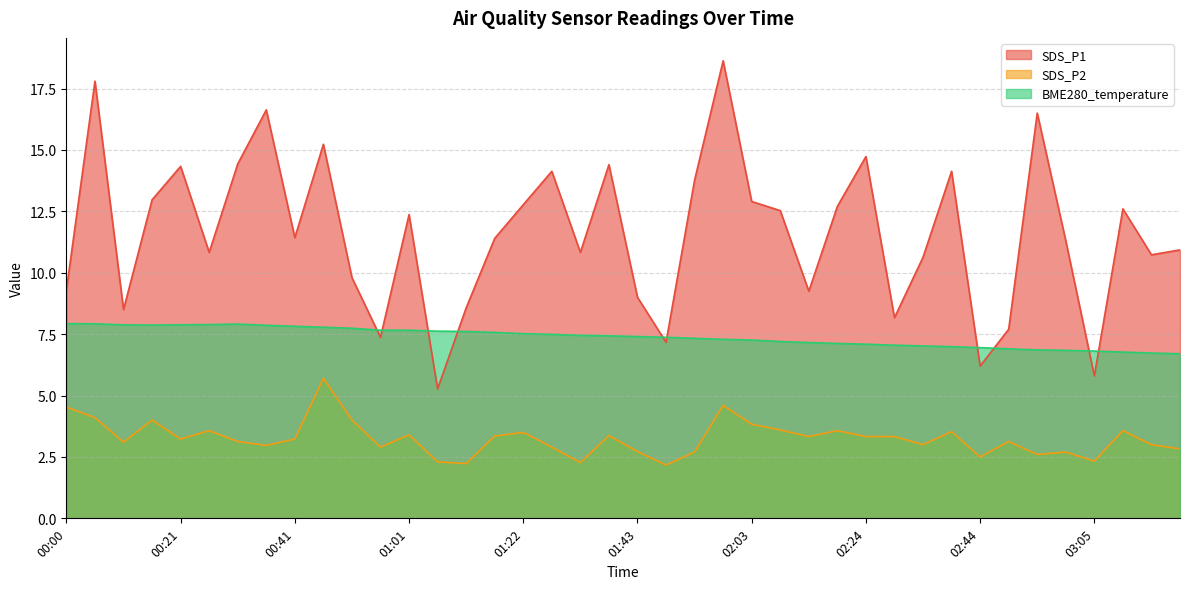

The value of SDS_P1 at 02:39 is 22.5. True or false?

False